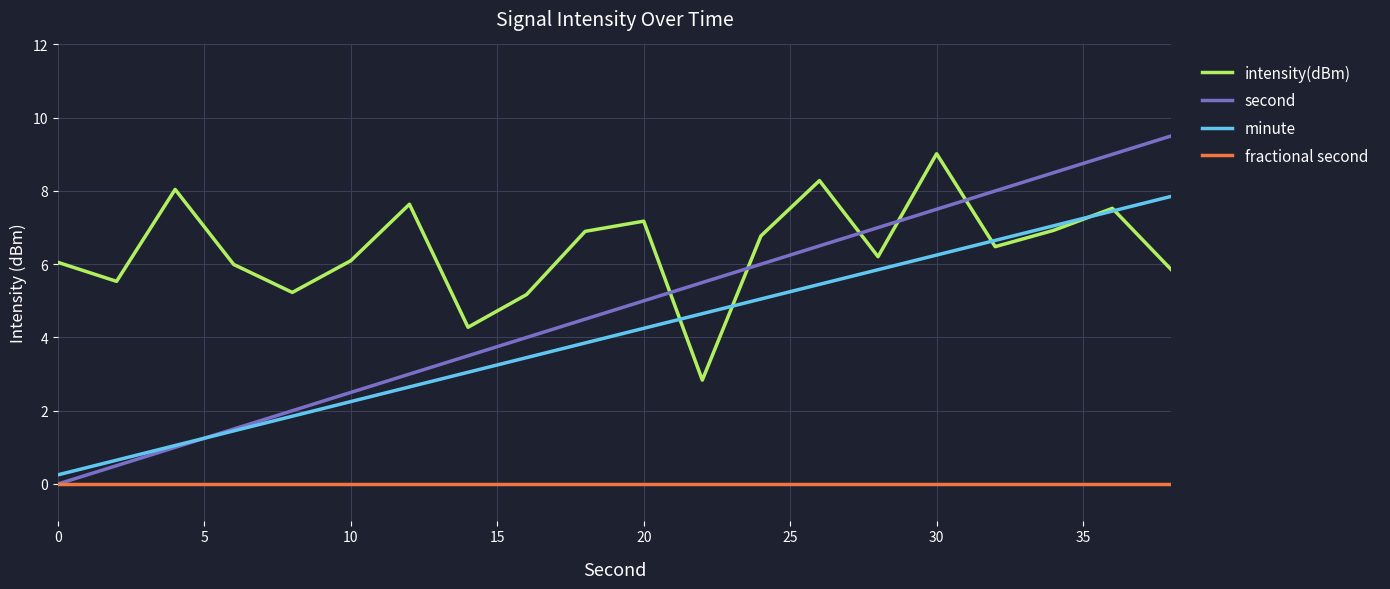

What is the greatest value displayed?

9.5